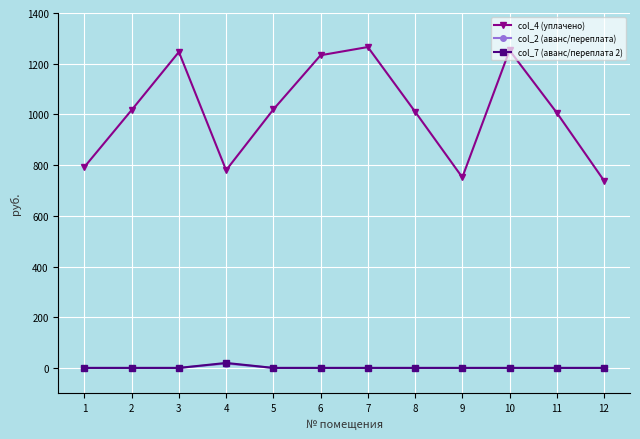

What is the total value across all series at 11?

1006.6